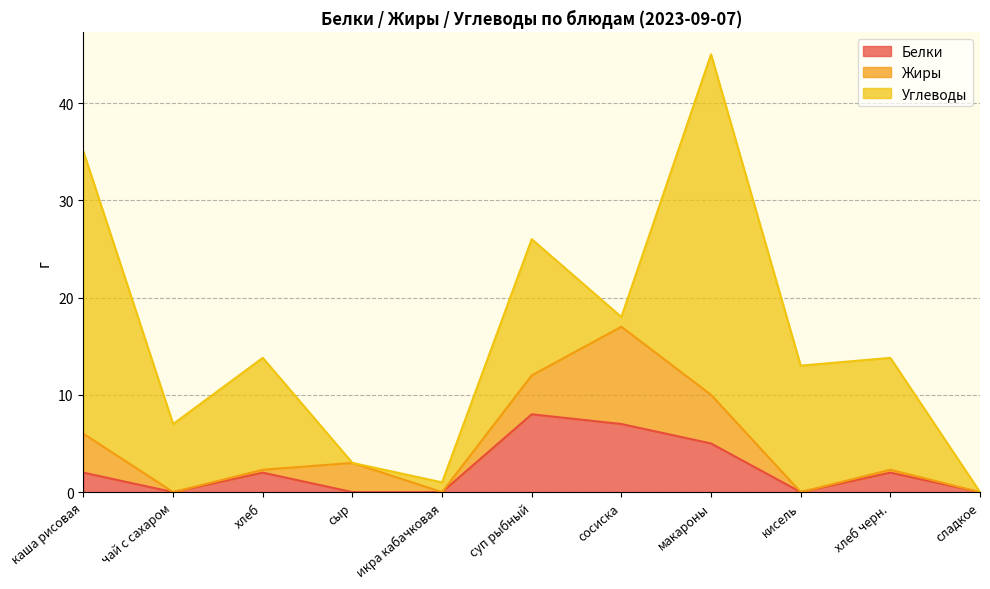

What is the label of the 6th point from the right?

суп рыбный